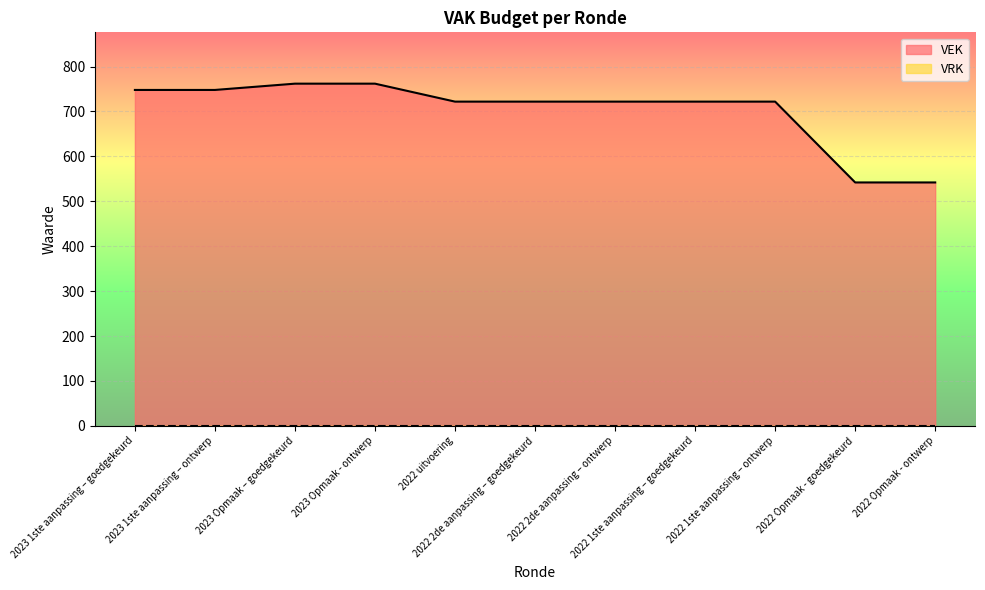

True or false: there are more than 2 points higher than both neighbors.

False